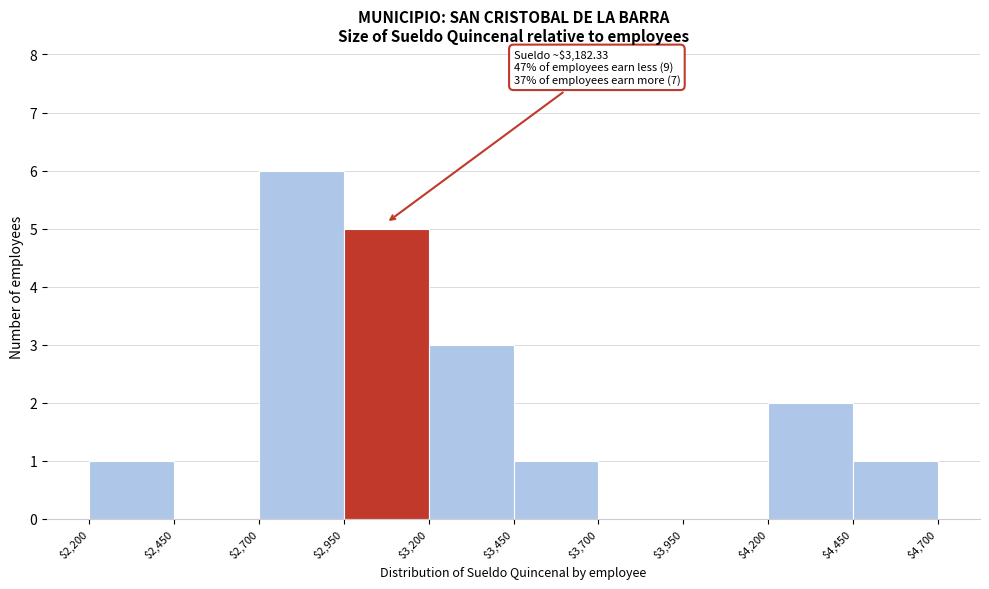

Which range on the x-axis has the tallest bar?

$2,700 to $2,950